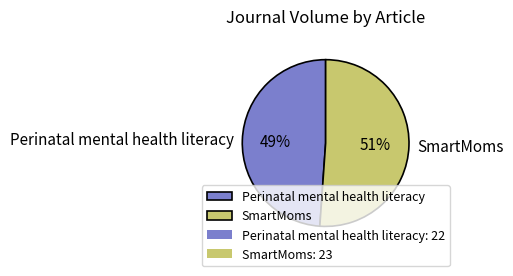

Does SmartMoms account for over 50% of the chart?

Yes